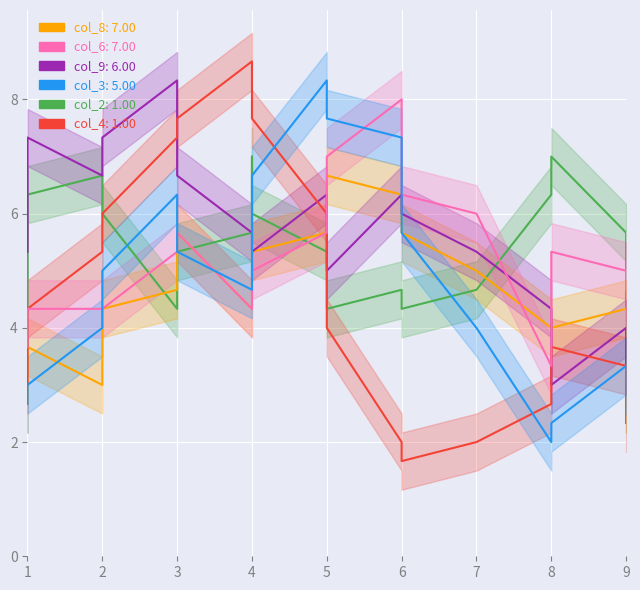

List the series in order of their peak value, highest first.

col_4, col_9, col_3, col_6, col_2, col_8